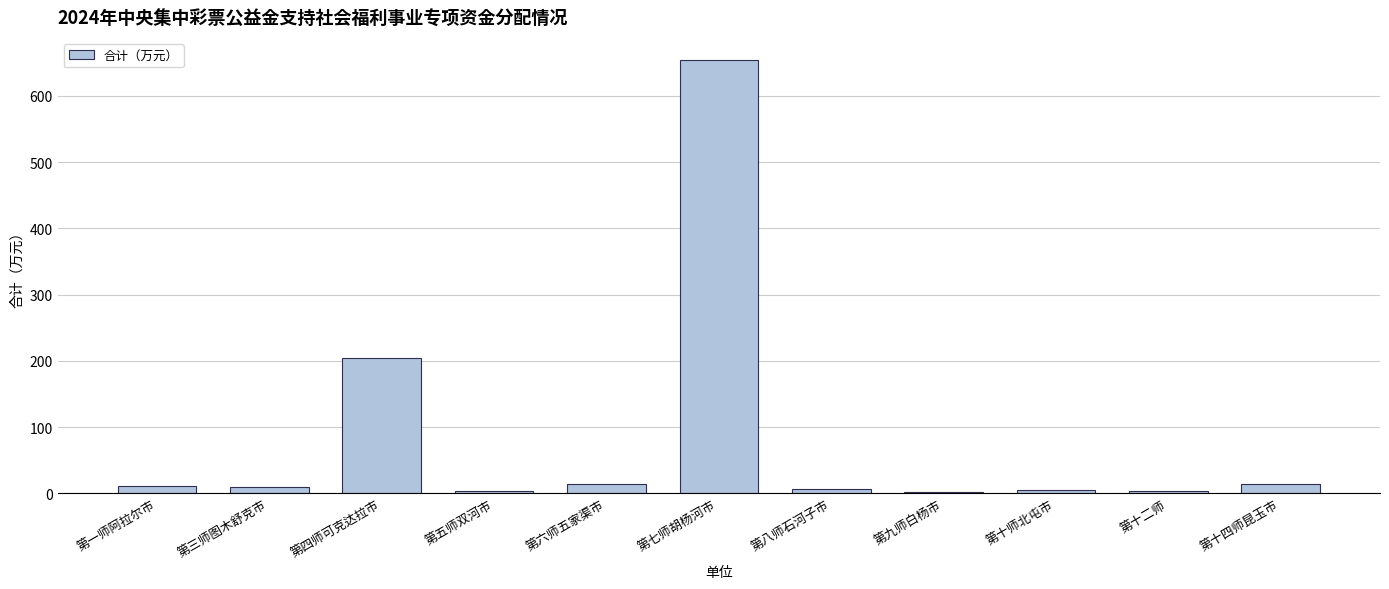

What is the average value?

85